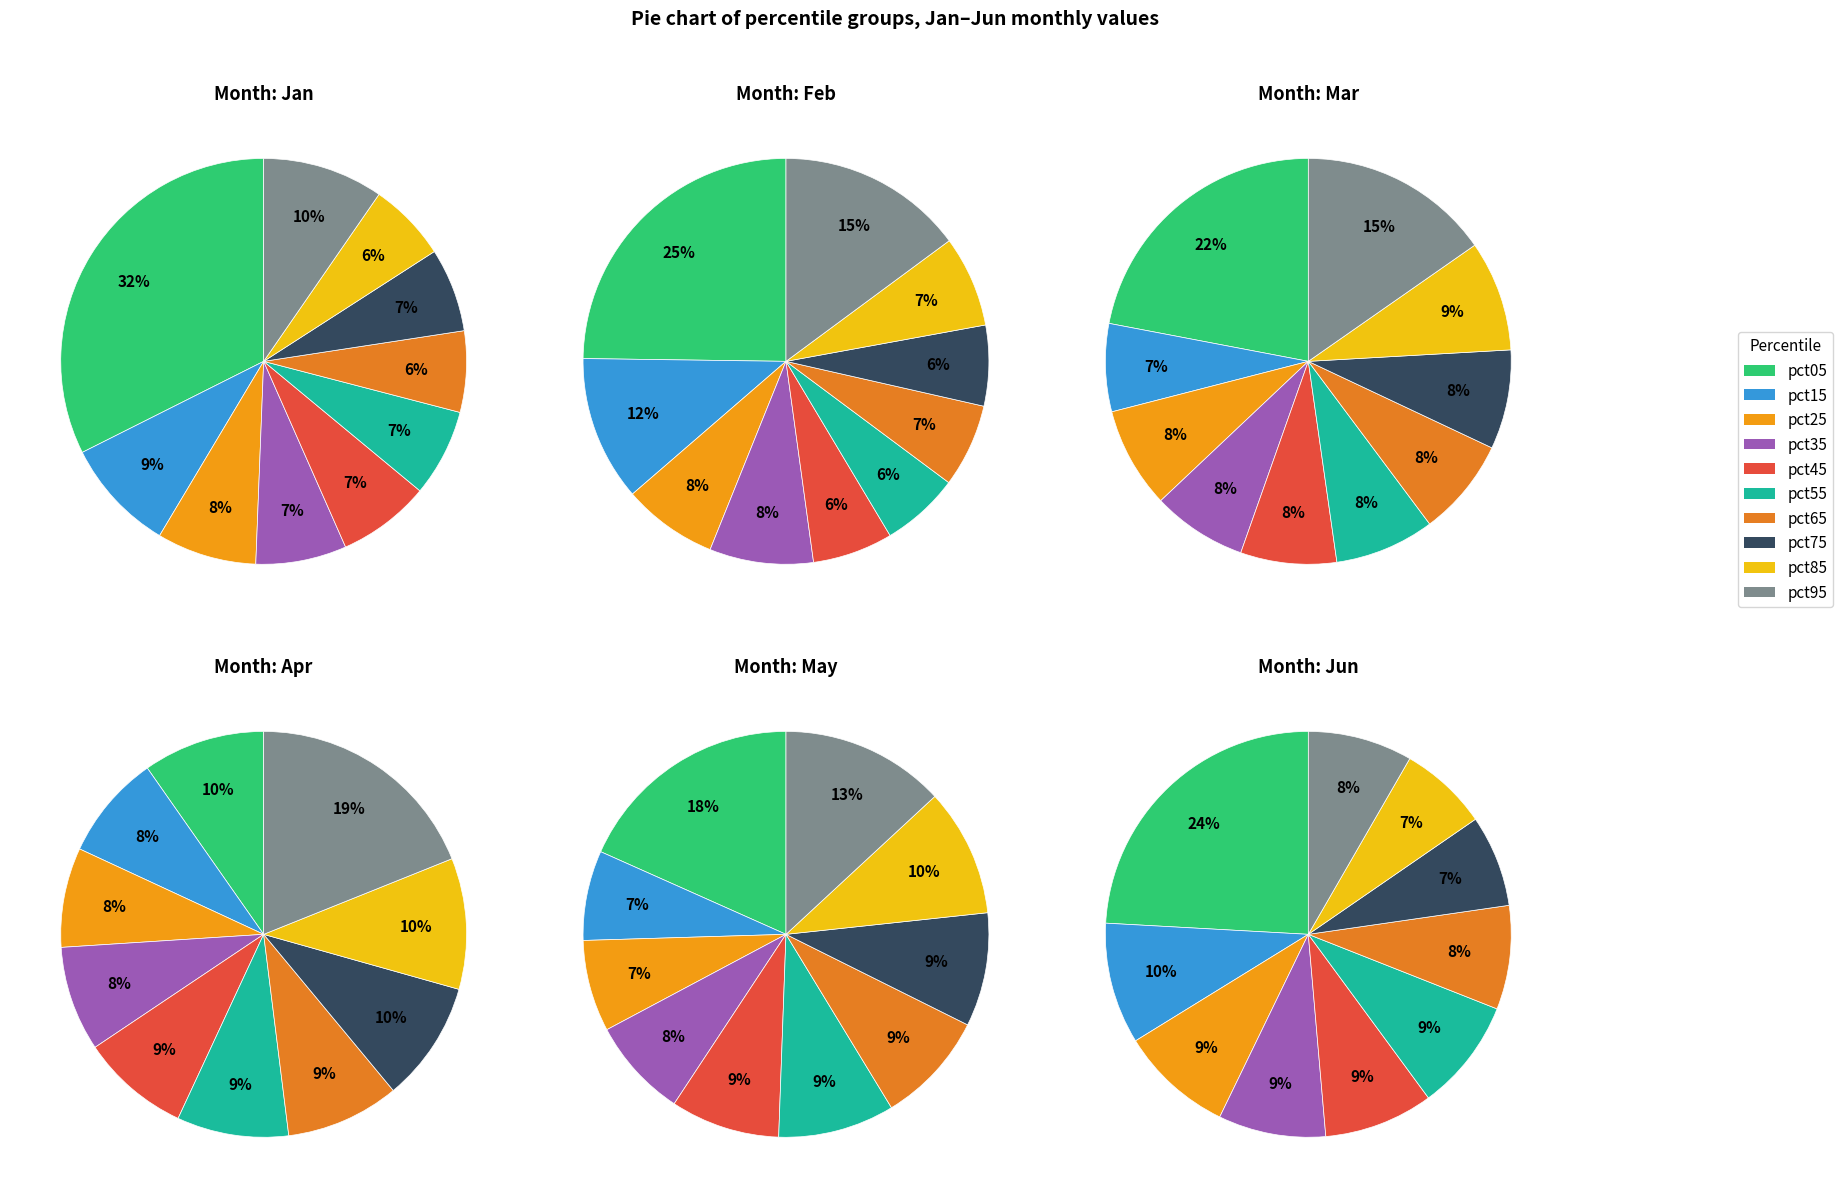

Is it true that pct55 is 9% of the pie?

True